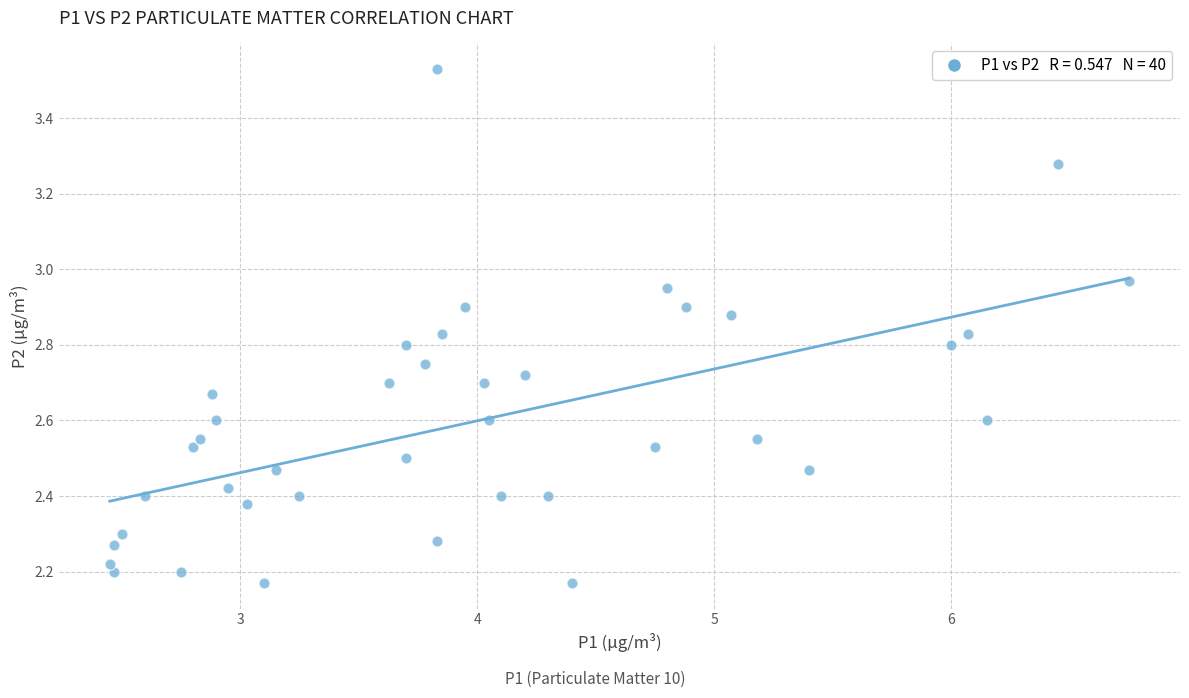

What is the range of Y values (max minus min)?

1.4